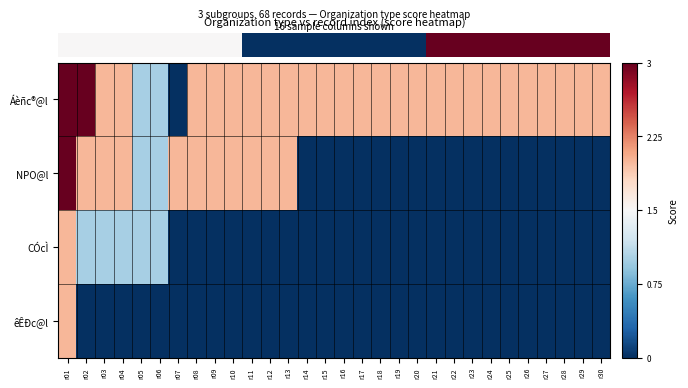

What is the spread (max minus min) of values at r30?

0.7